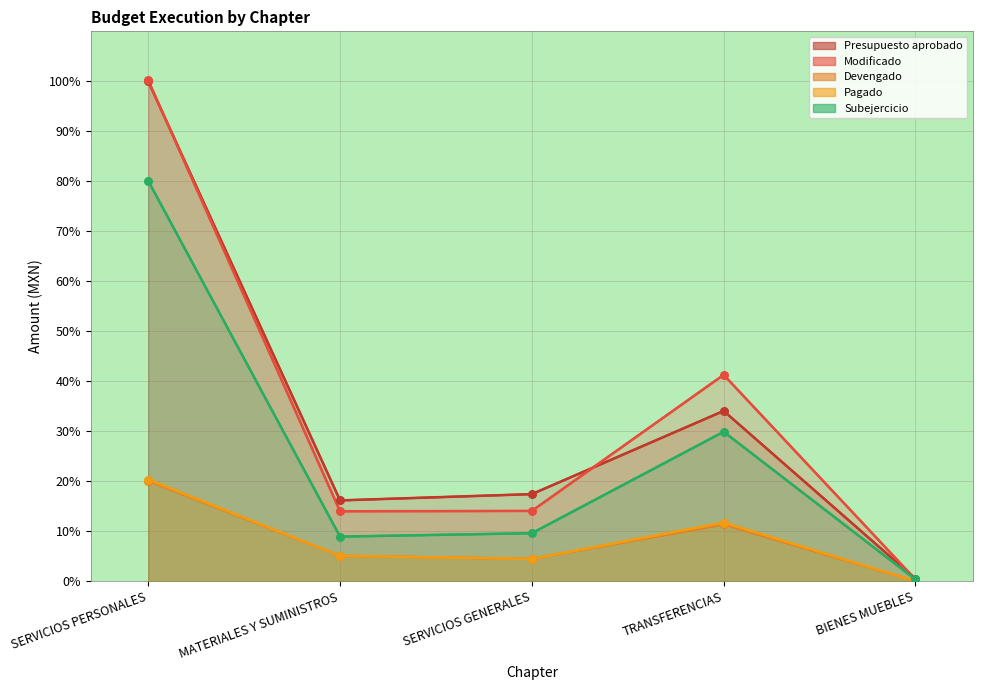

Is the value of Presupuesto aprobado at SERVICIOS GENERALES greater than the value of Modificado at SERVICIOS GENERALES?

Yes